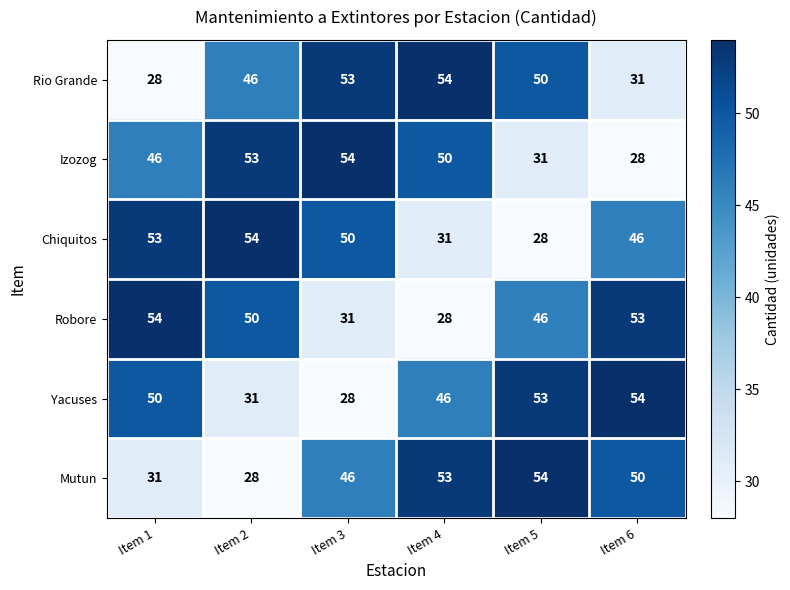

Between Item 2 and Item 6, which series saw the biggest shift?

Izozog